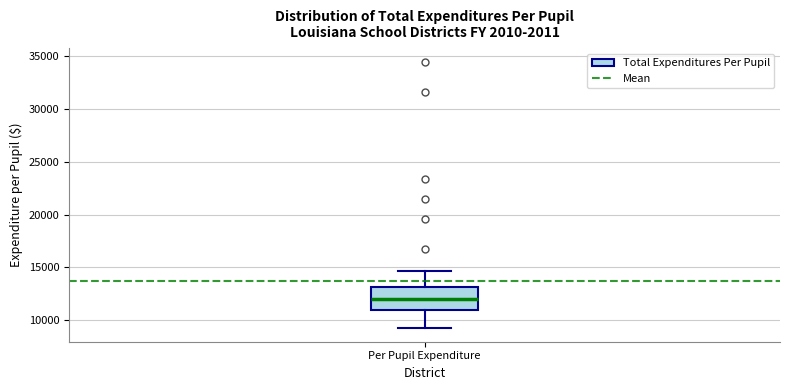

Where does the median line of the box for Per Pupil Expenditure sit on the y-axis? The values are not printed on the chart, so give them approximately, as read against the axis.

12000